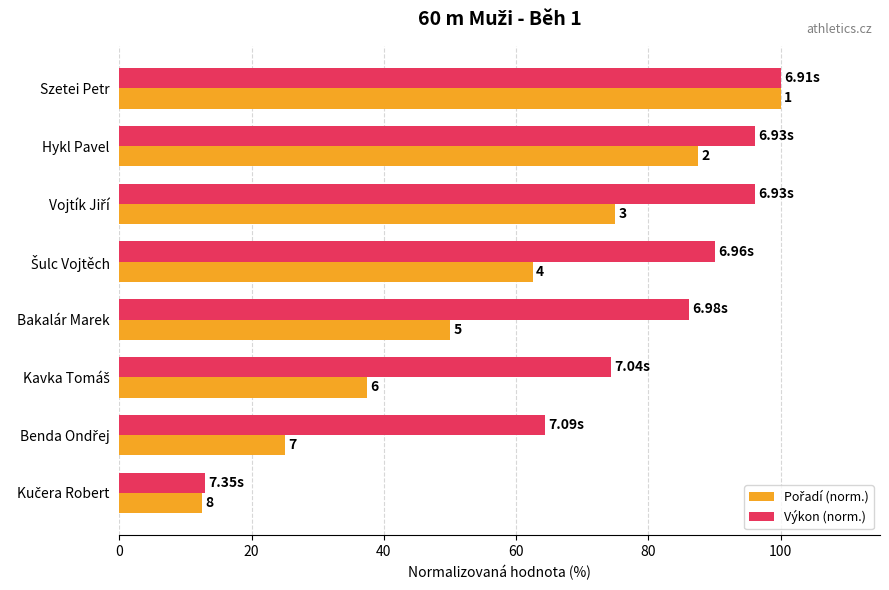

Reading left to right, transcribe all the data shown in this chart.

Pořadí (norm.): 100.0	87.5	75.0	62.5	50.0	37.5	25.0	12.5
Výkon (norm.): 100.0	96.0	96.0	90.1	86.2	74.3	64.4	13.0